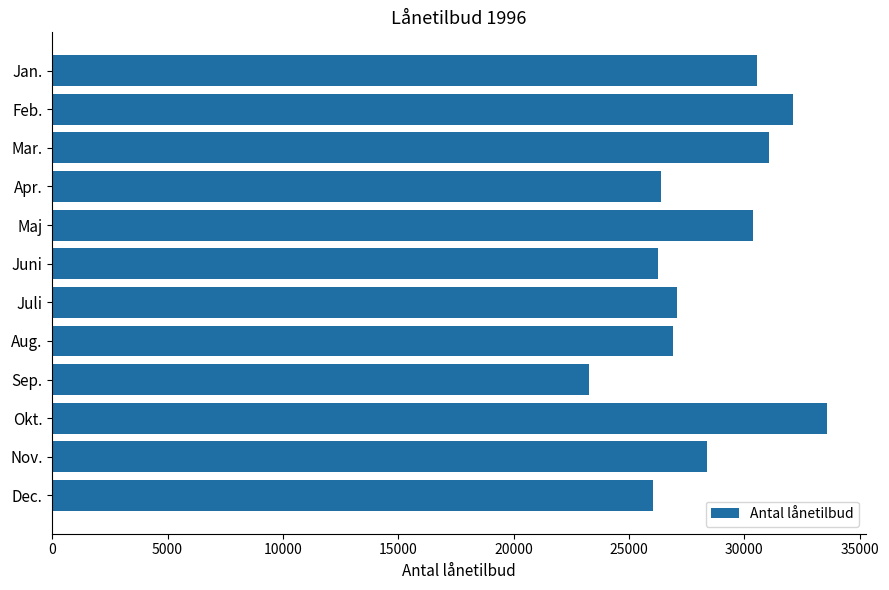

What is the difference between the second highest and second lowest values?

6087